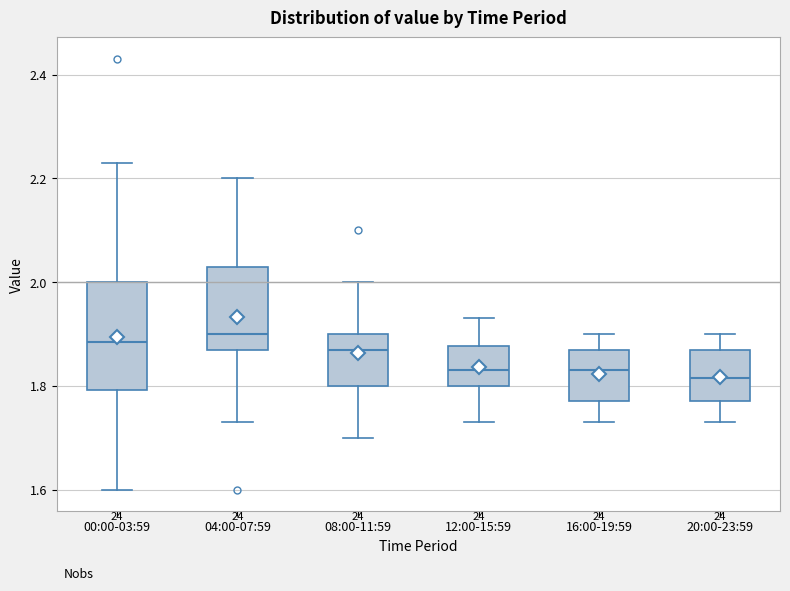

Which box is the tallest, from its lower edge to its upper edge?

00:00-03:59